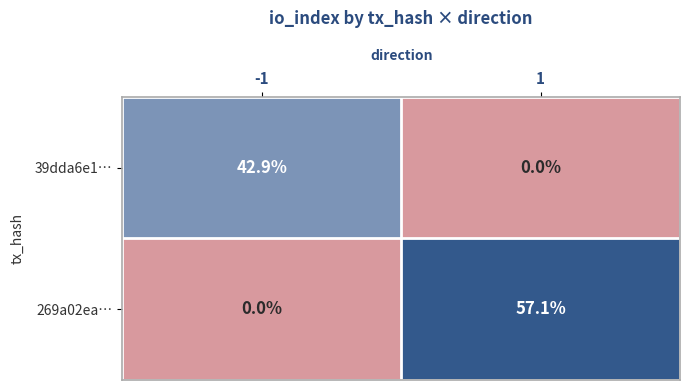

What is the maximum value for 39dda6e1…?

42.9